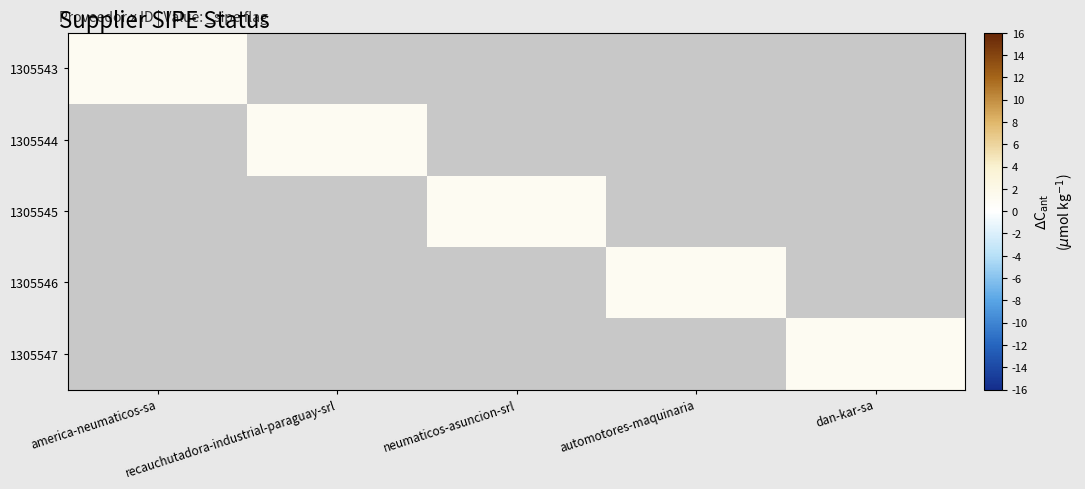

How many distinct data groups are displayed?

5